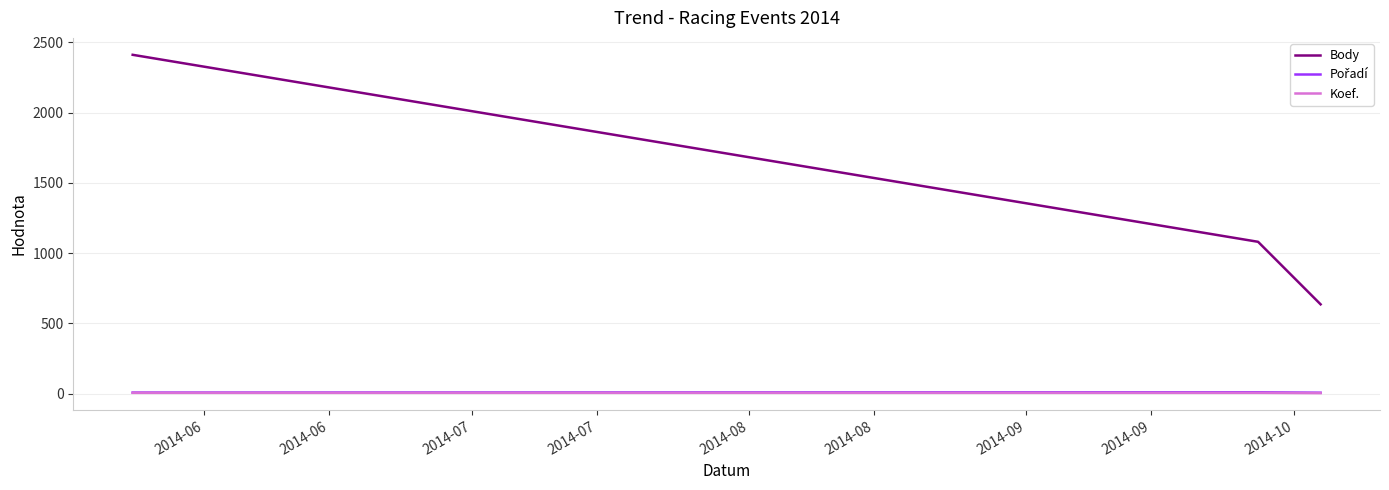

Which series has the widest spread of values?

Body